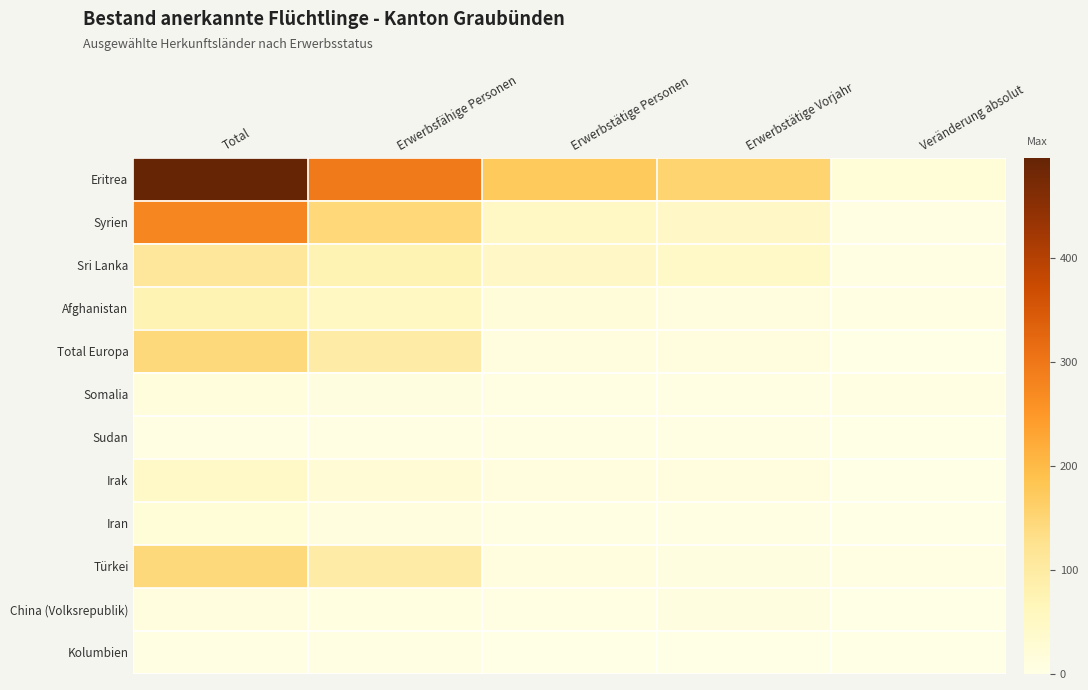

At how many categories does at least one series exceed 147?

4